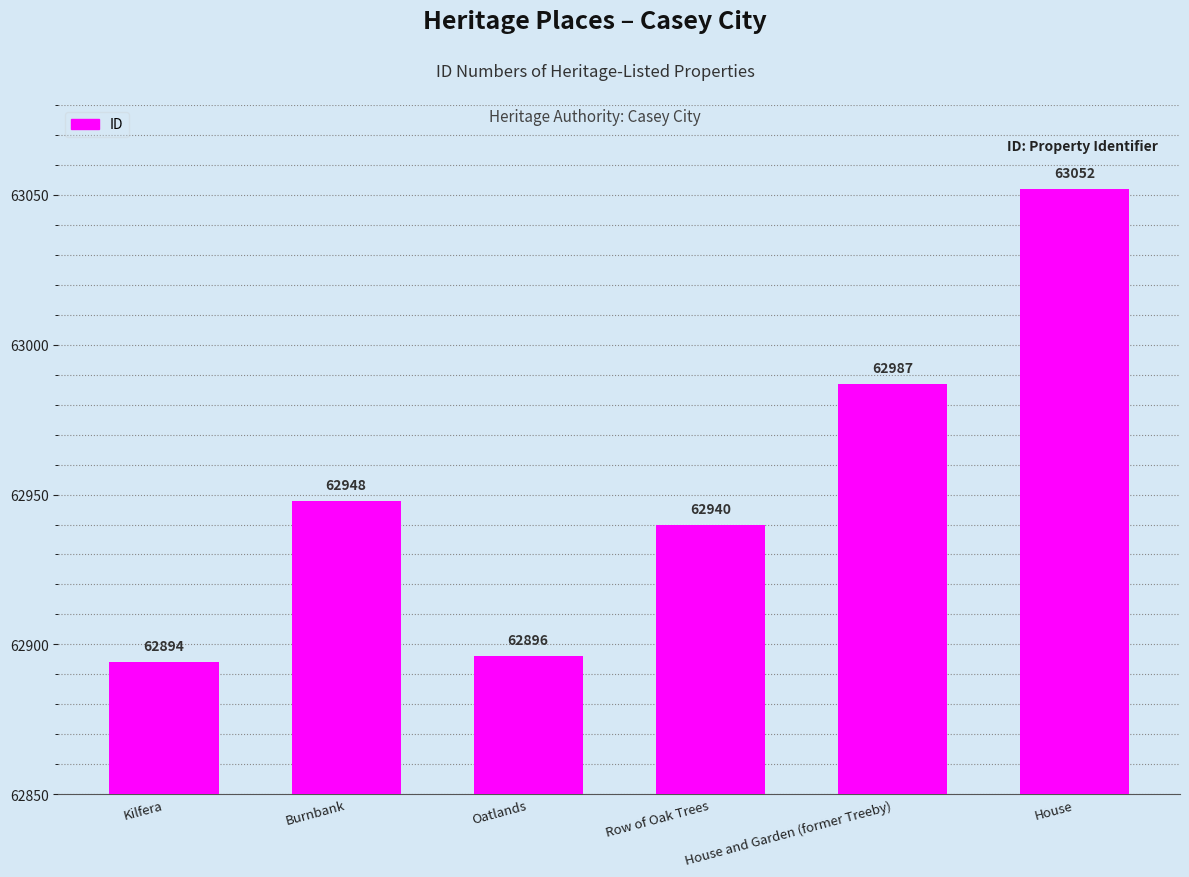

What is the approximate value at Row of Oak Trees, to the nearest 50?

62950